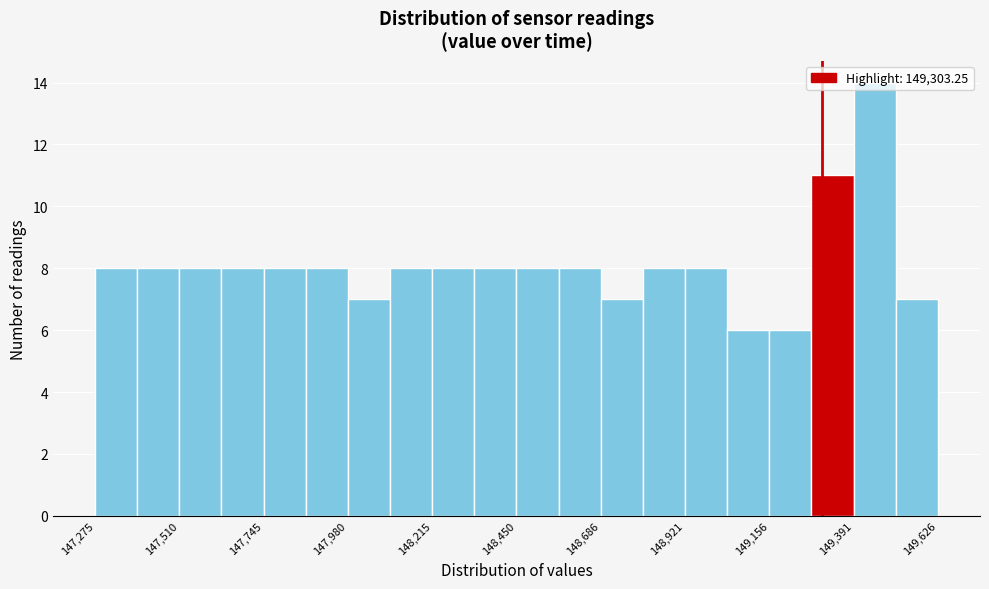

Read against the x-axis, roughly where is the centre of the tallest bar?

149450